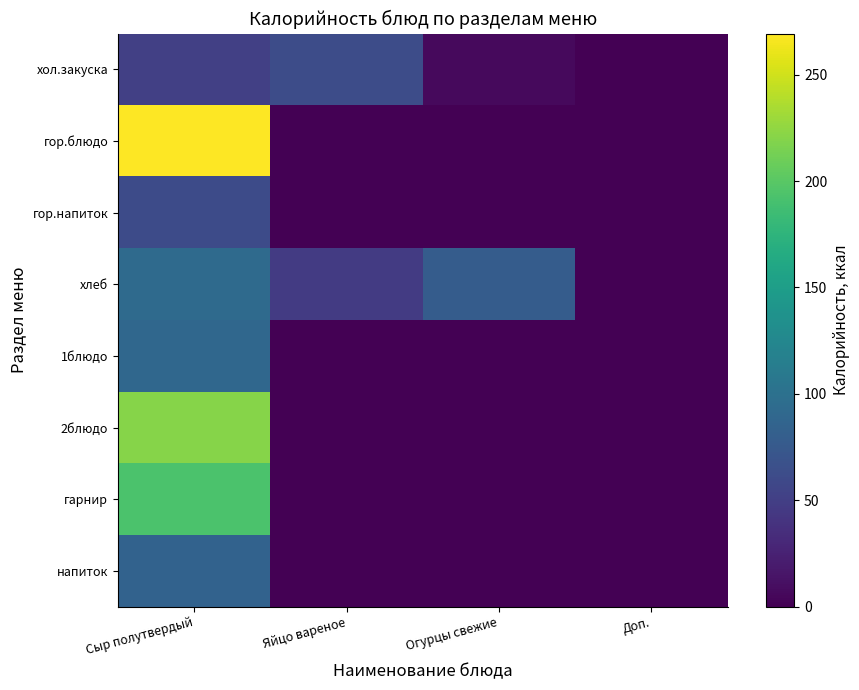

Reading left to right, transcribe all the data shown in this chart.

хол.закуска: Сыр полутвердый=50.9	Яйцо вареное=62.8	Огурцы свежие=6.7	Доп.=0.0
гор.блюдо: Сыр полутвердый=269.3	Яйцо вареное=0.0	Огурцы свежие=0.0	Доп.=0.0
гор.напиток: Сыр полутвердый=61.5	Яйцо вареное=0.0	Огурцы свежие=0.0	Доп.=0.0
хлеб: Сыр полутвердый=93.0	Яйцо вареное=46.8	Огурцы свежие=78.3	Доп.=0.0
1блюдо: Сыр полутвердый=89.8	Яйцо вареное=0.0	Огурцы свежие=0.0	Доп.=0.0
2блюдо: Сыр полутвердый=220.9	Яйцо вареное=0.0	Огурцы свежие=0.0	Доп.=0.0
гарнир: Сыр полутвердый=193.0	Яйцо вареное=0.0	Огурцы свежие=0.0	Доп.=0.0
напиток: Сыр полутвердый=84.2	Яйцо вареное=0.0	Огурцы свежие=0.0	Доп.=0.0